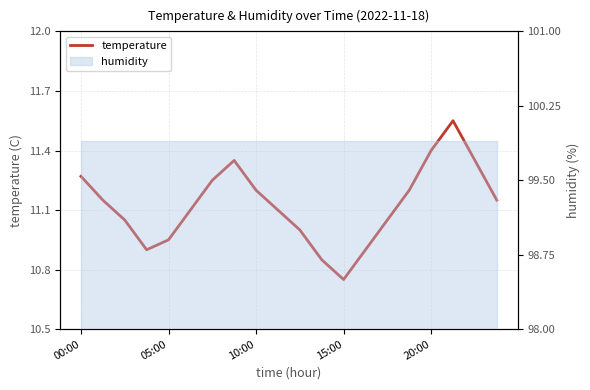

Approximately how many times larger is the value at 19 compared to 9?

1.0